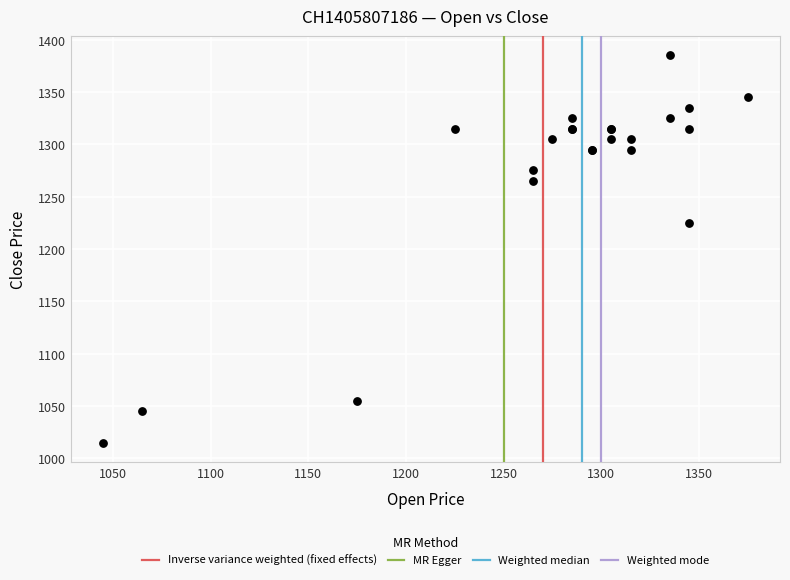

What Y value in the scatter plot is closest to 1200?

1225